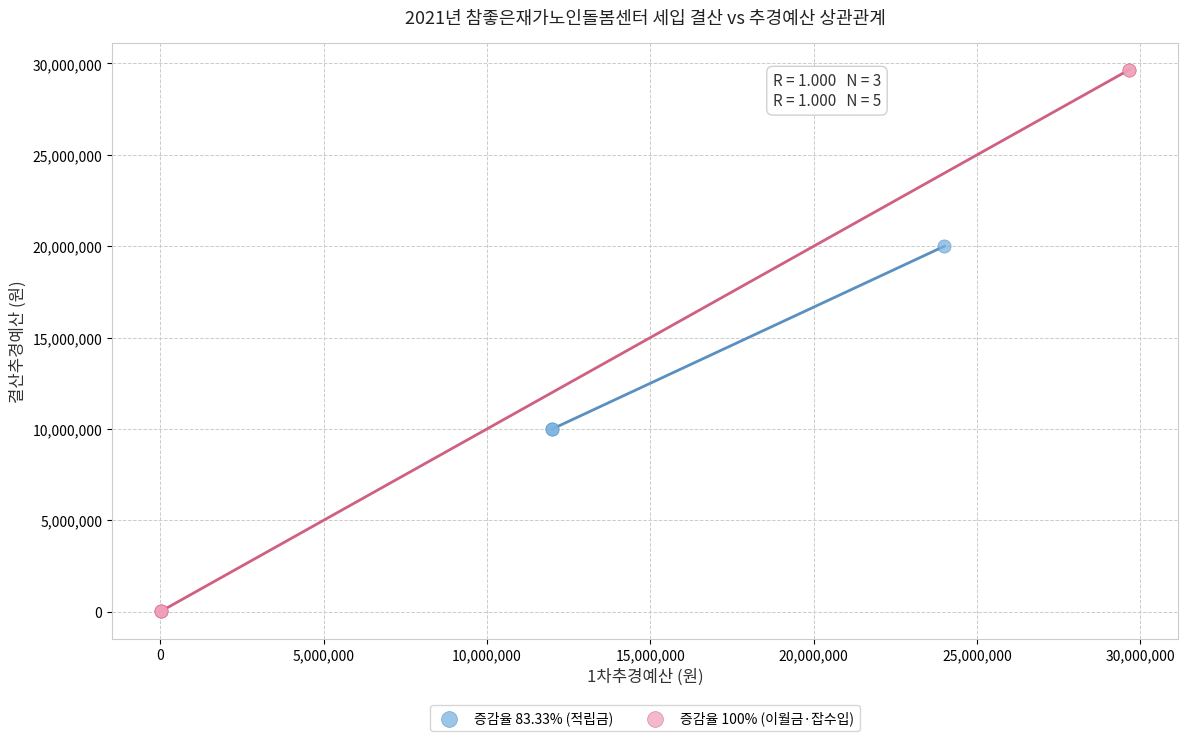

Which series contains the lowest Y value?

증감율 100% (이월금·잡수입)